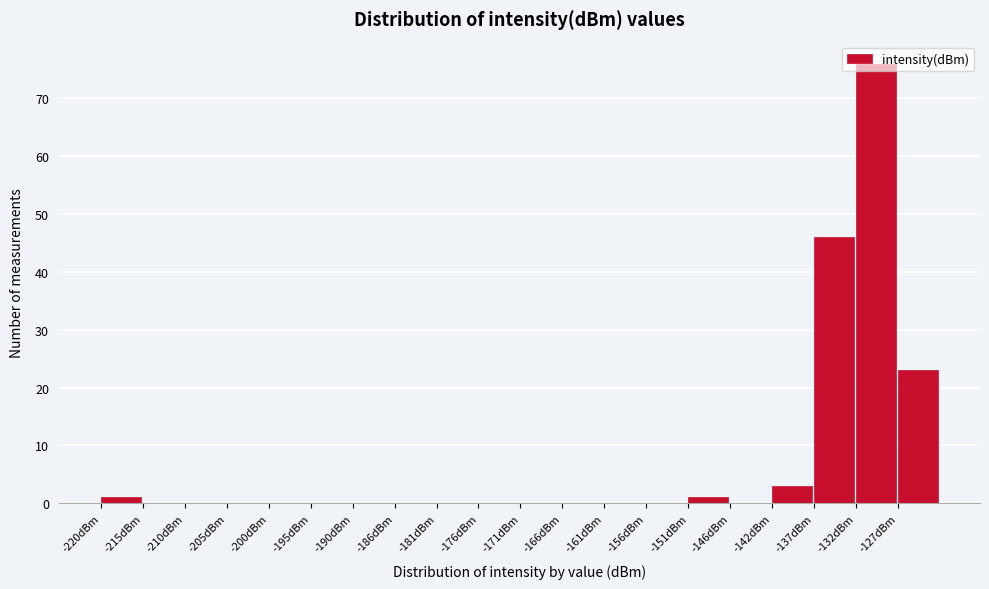

Reading left to right, list every bar in this chart as the range it spans on the x-axis followed by its height. Neither the bar edges nor the heights are printed on the chart, so give them approximately, as read against the axes.

-220.0 to -215.0: 1
-215.0 to -210.0: 0
-210.0 to -205.0: 0
-205.0 to -200.0: 0
-200.0 to -195.5: 0
-195.5 to -190.5: 0
-190.5 to -185.5: 0
-185.5 to -180.5: 0
-180.5 to -176.0: 0
-176.0 to -171.0: 0
-171.0 to -166.0: 0
-166.0 to -161.0: 0
-161.0 to -156.0: 0
-156.0 to -151.5: 0
-151.5 to -146.5: 1
-146.5 to -141.5: 0
-141.5 to -136.5: 3
-136.5 to -132.0: 46
-132.0 to -127.0: 76
-127.0 to -122.0: 23